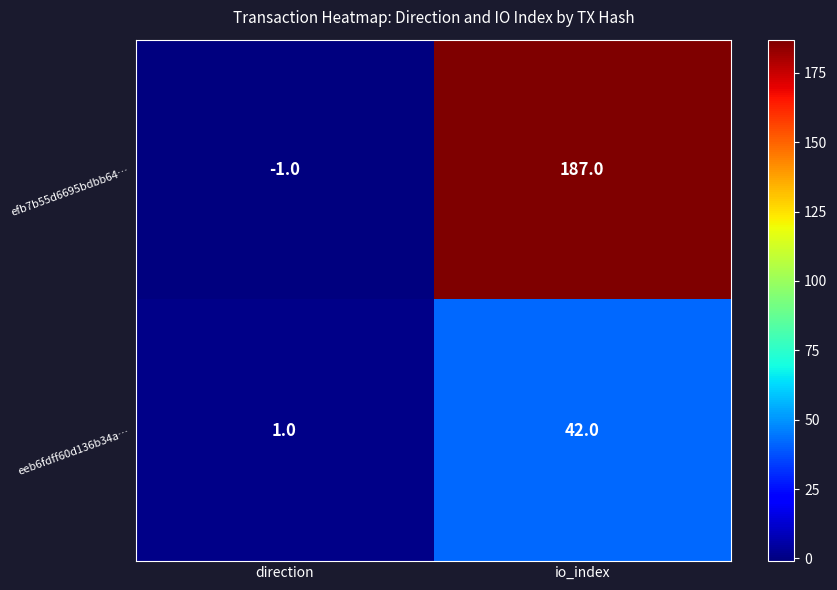

What is the difference between the highest and lowest values at io_index?

145